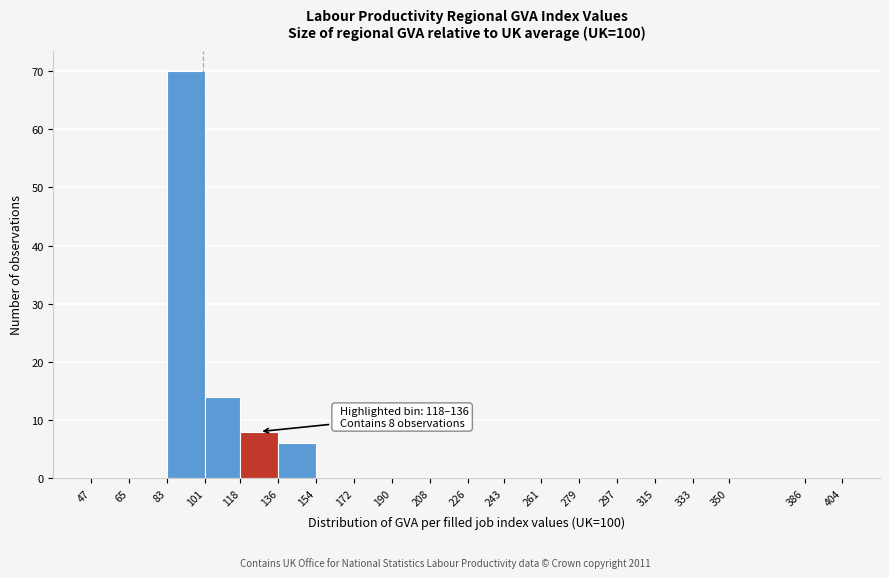

Over which range of the x-axis is the bar tallest?

83 to 101